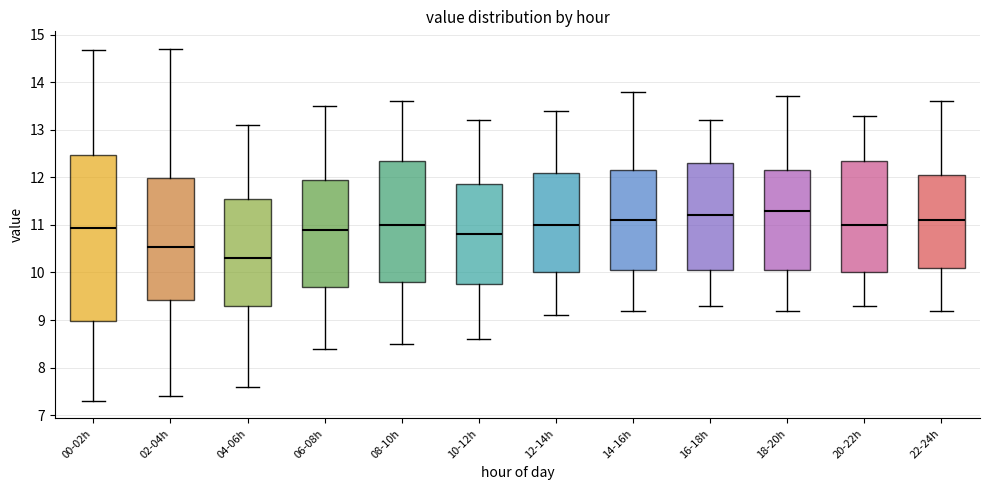

Which box is the tallest, from its lower edge to its upper edge?

00-02h